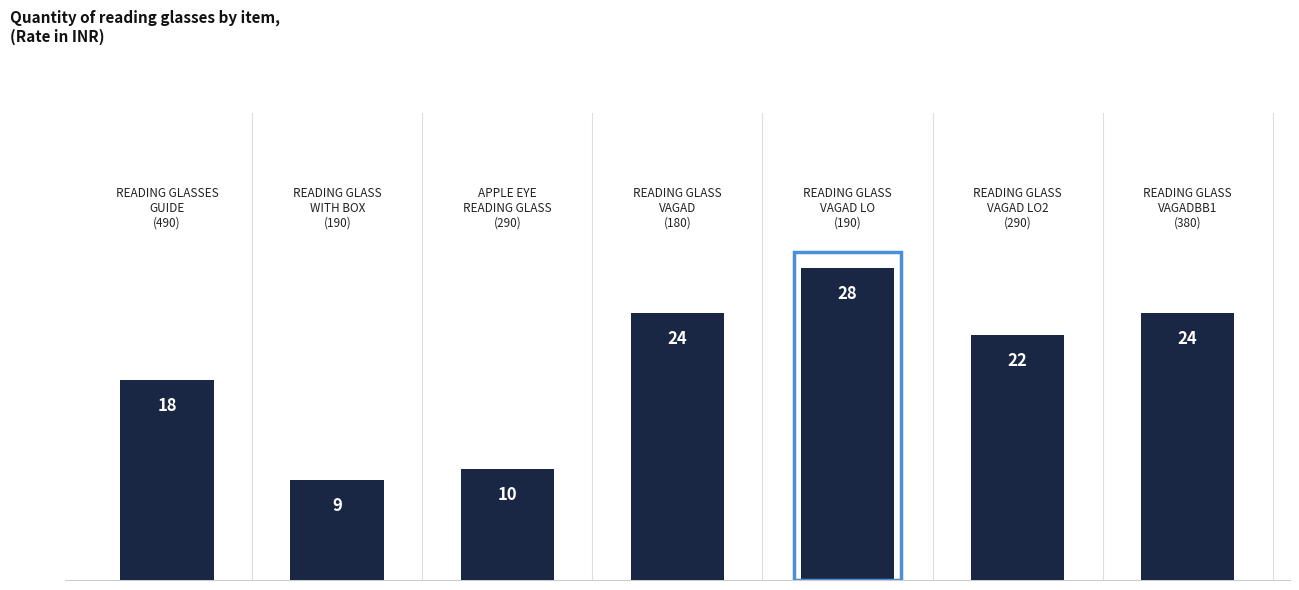

What is the sum of all values?

135